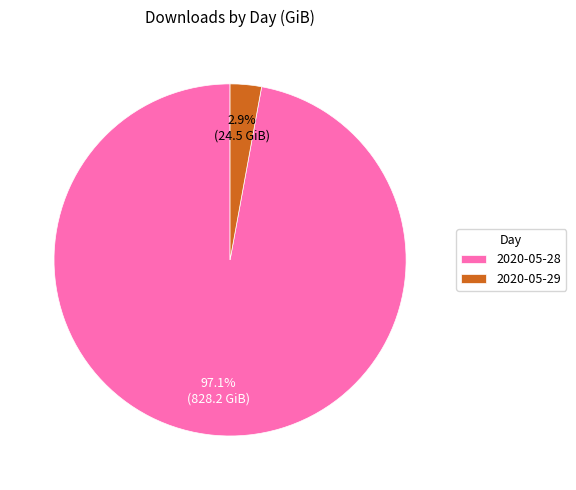

True or false: 2020-05-28 accounts for 97% of the total.

True